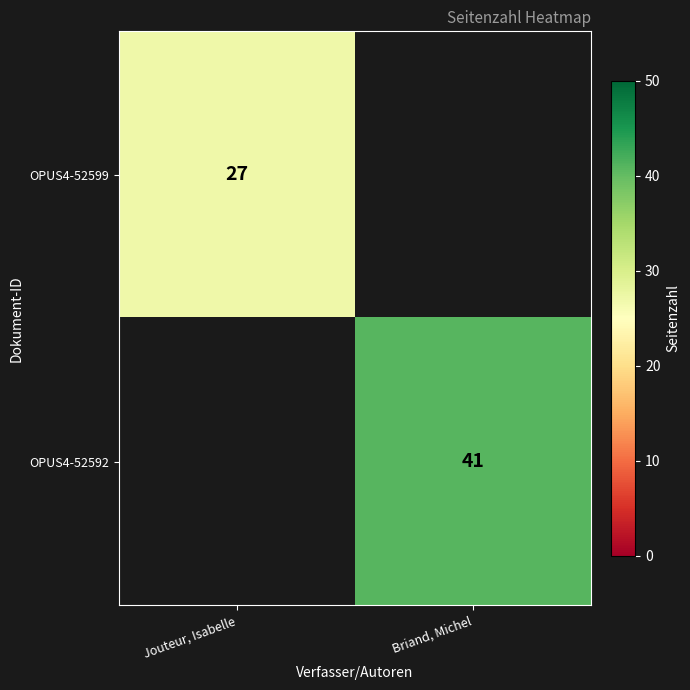

Rank the series by their maximum value, from highest to lowest.

OPUS4-52592, OPUS4-52599